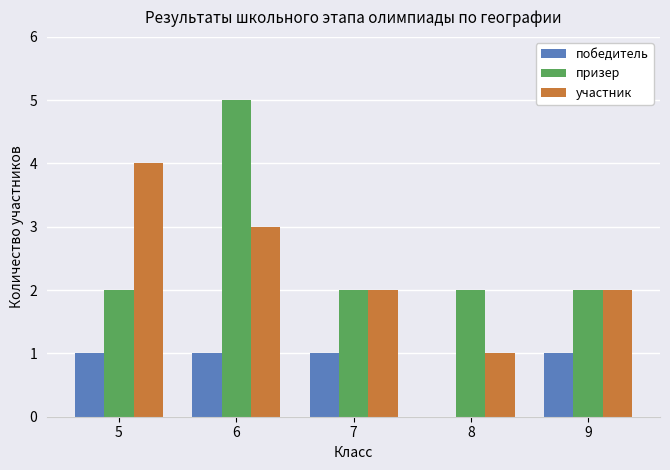

Is it true that призер equals 1 at 9?

False